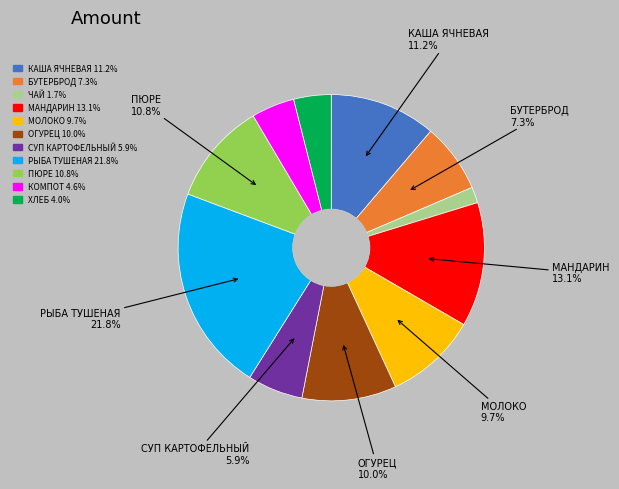

Is there a majority slice in this chart?

No